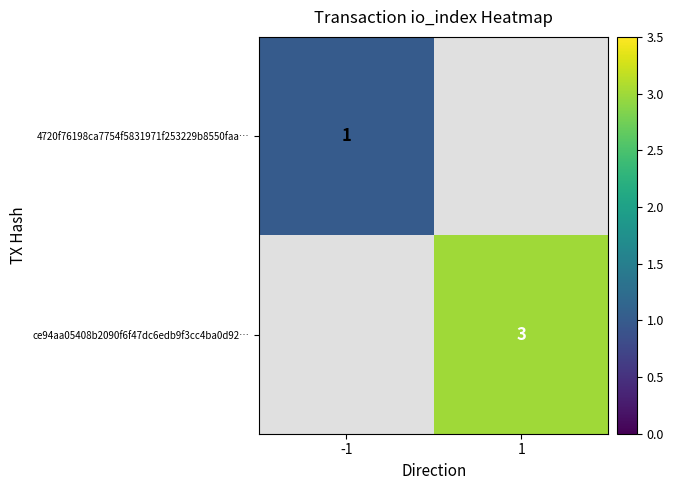

The value of 4720f76198ca7754f5831971f253229b8550faa… at -1 is 1. True or false?

True